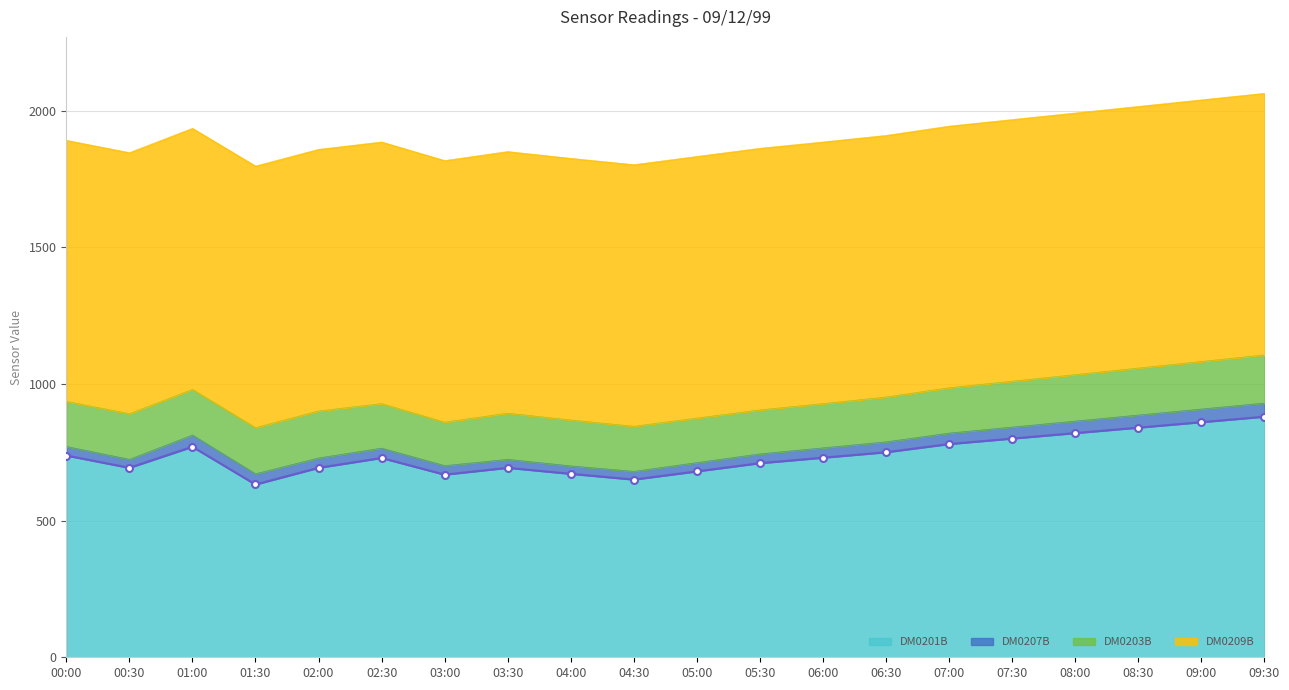

How many data points are less than 730?

10